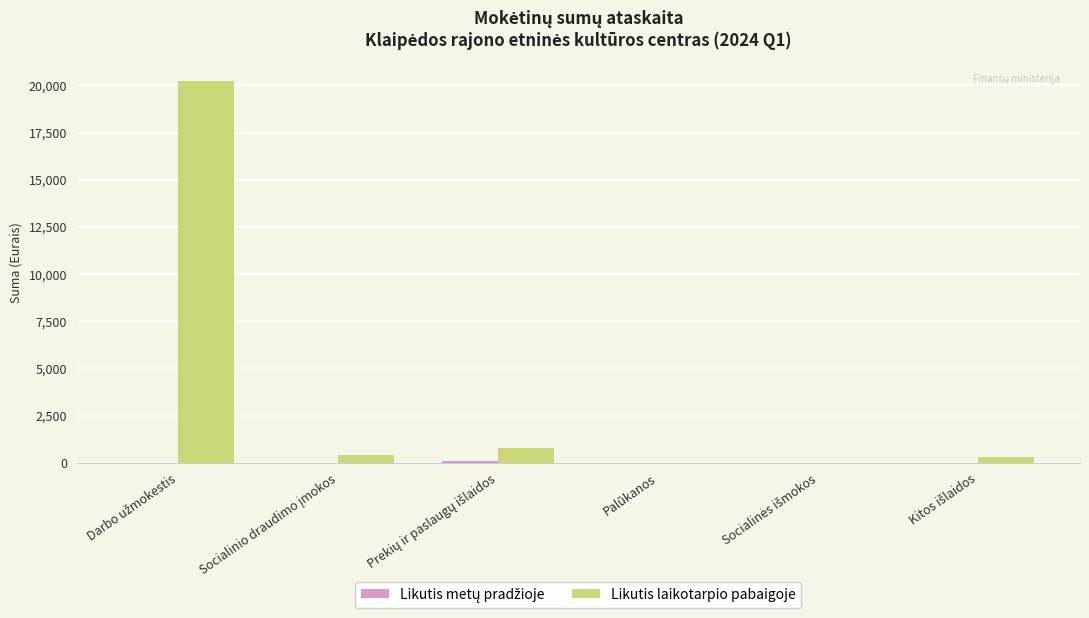

What is the greatest value displayed?

20211.6